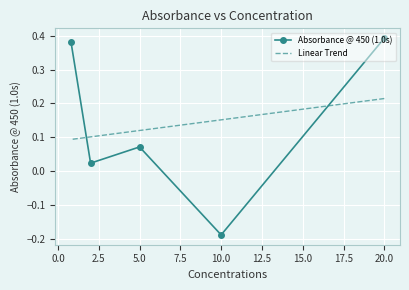

Count the number of data series in this chart.

2